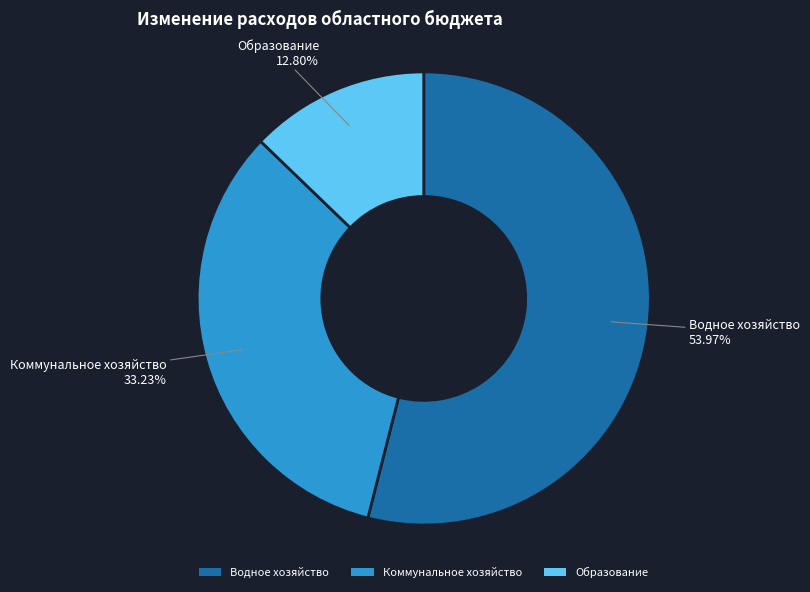

To the nearest percent, what is the average slice percentage?

33%